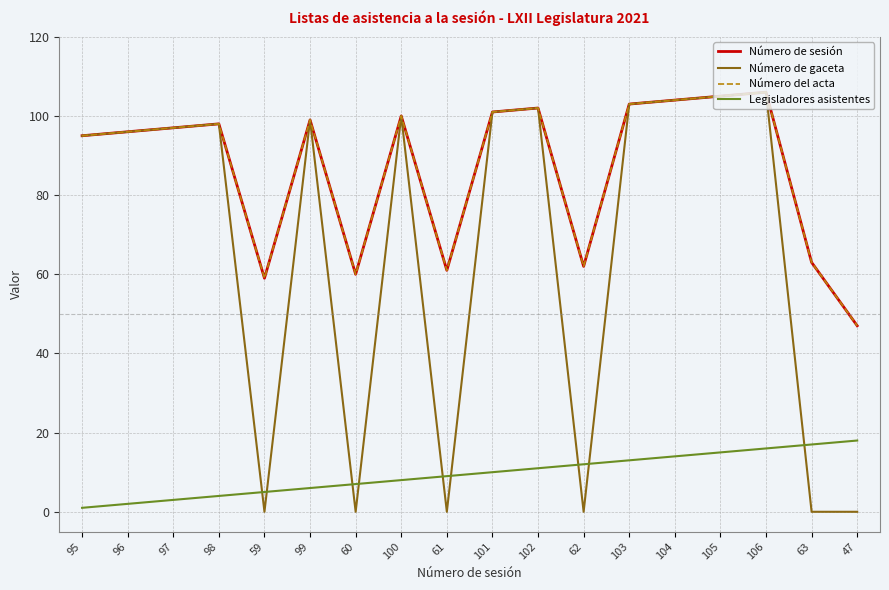

The Número del acta series shows 13 at 60. True or false?

False